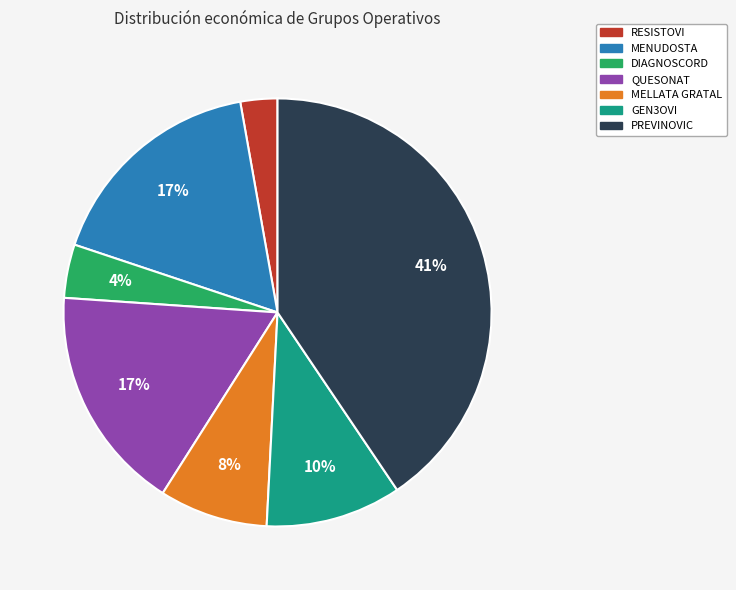

Combined, do MENUDOSTA and MELLATA GRATAL account for over 50%?

No